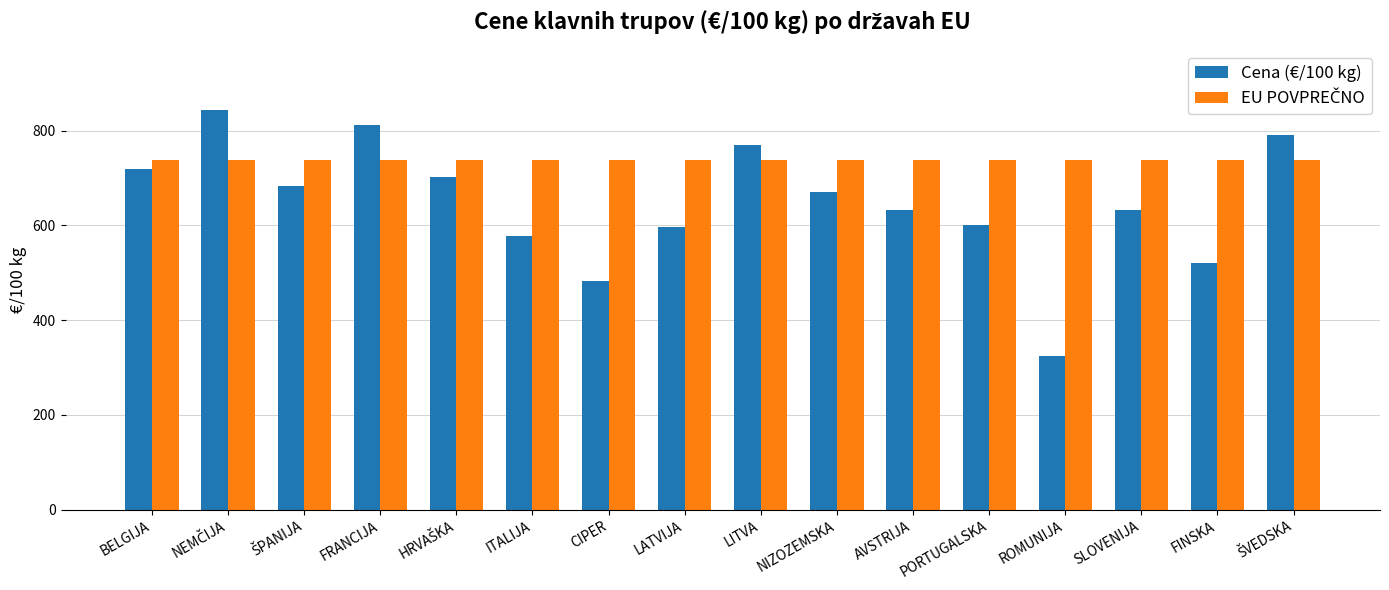

What value does the Cena (€/100 kg) series have at CIPER?

482.0